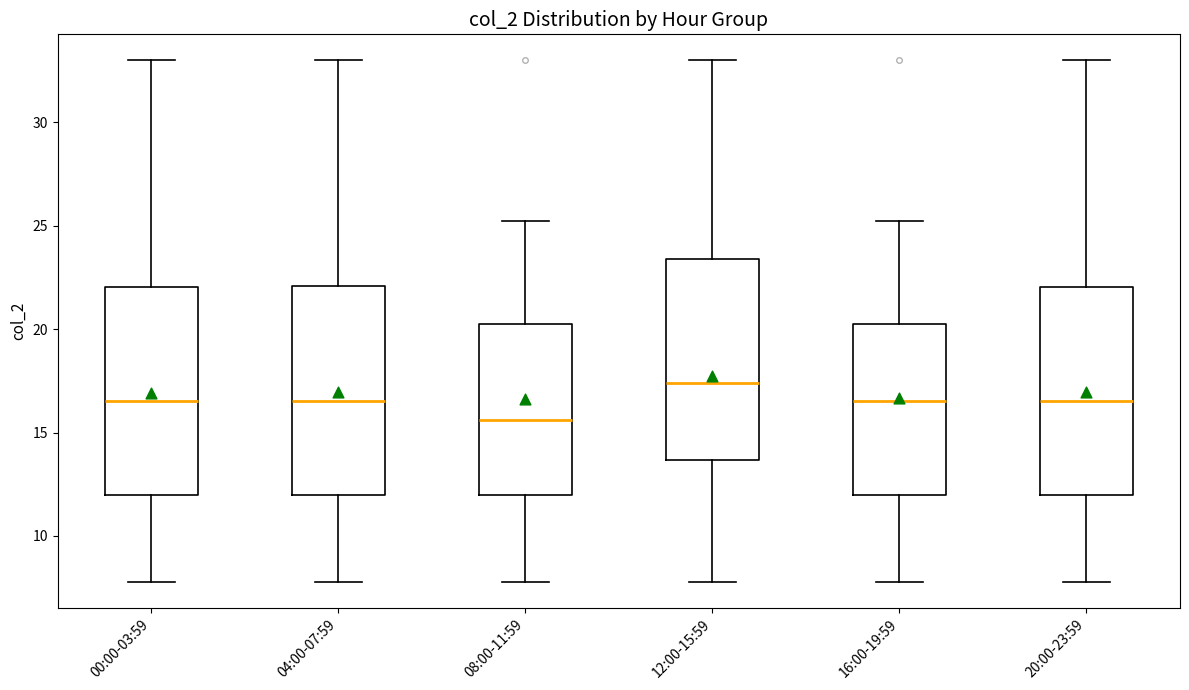

Reading left to right, transcribe this box plot: for each box, give where its median line is, the range the box spans, and where its two whiskers end, as read against the y-axis. The values are not printed on the chart, so give them approximately, as read against the axis.

00:00-03:59: median 16.5, box 12.0 to 22.0, whiskers 8.0 to 33.0
04:00-07:59: median 16.5, box 12.0 to 22.0, whiskers 8.0 to 33.0
08:00-11:59: median 15.5, box 12.0 to 20.5, whiskers 8.0 to 25.0
12:00-15:59: median 17.5, box 13.5 to 23.5, whiskers 8.0 to 33.0
16:00-19:59: median 16.5, box 12.0 to 20.5, whiskers 8.0 to 25.0
20:00-23:59: median 16.5, box 12.0 to 22.0, whiskers 8.0 to 33.0